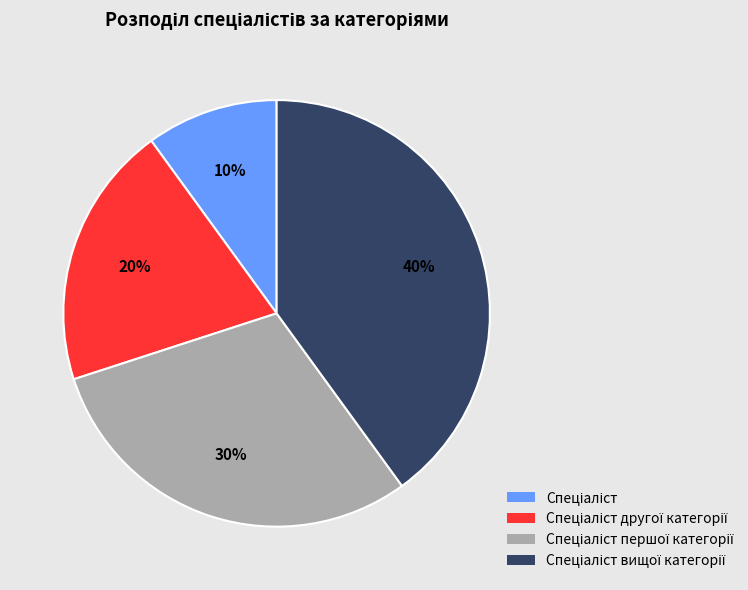

To the nearest percent, what is the average slice percentage?

25%